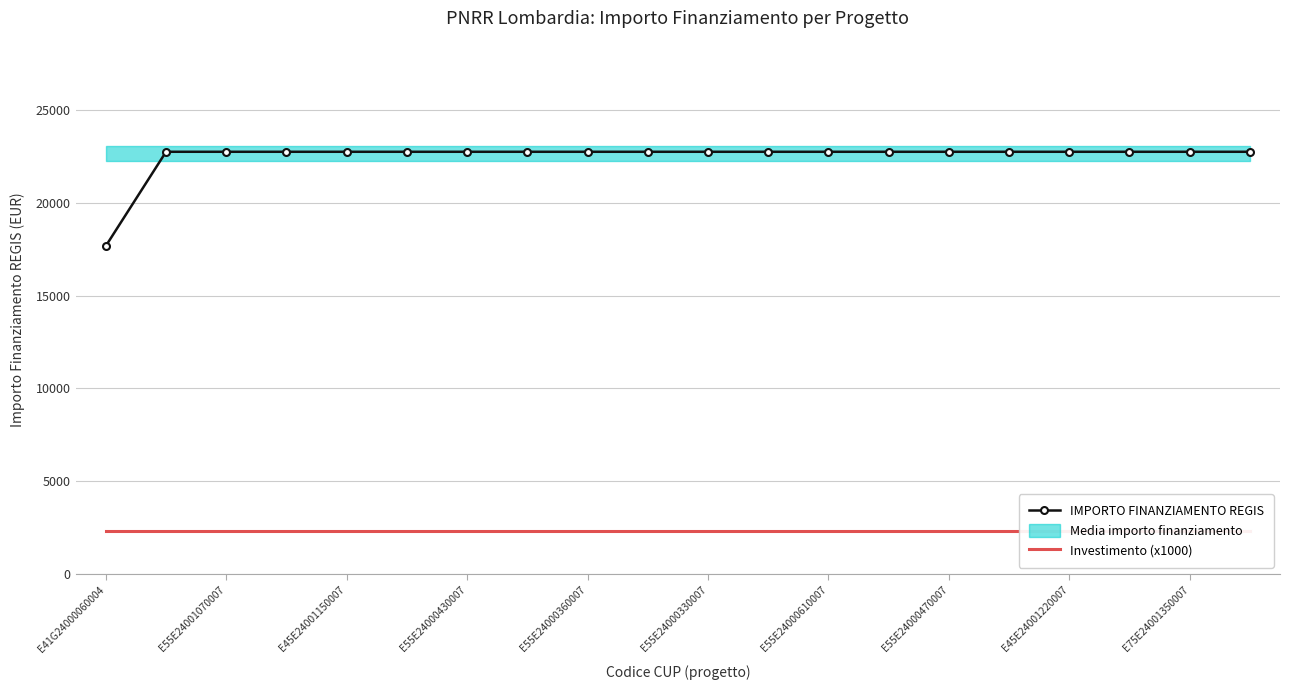

Where is Investimento (x1000) nearest to the value 2300?

E41G24000060004